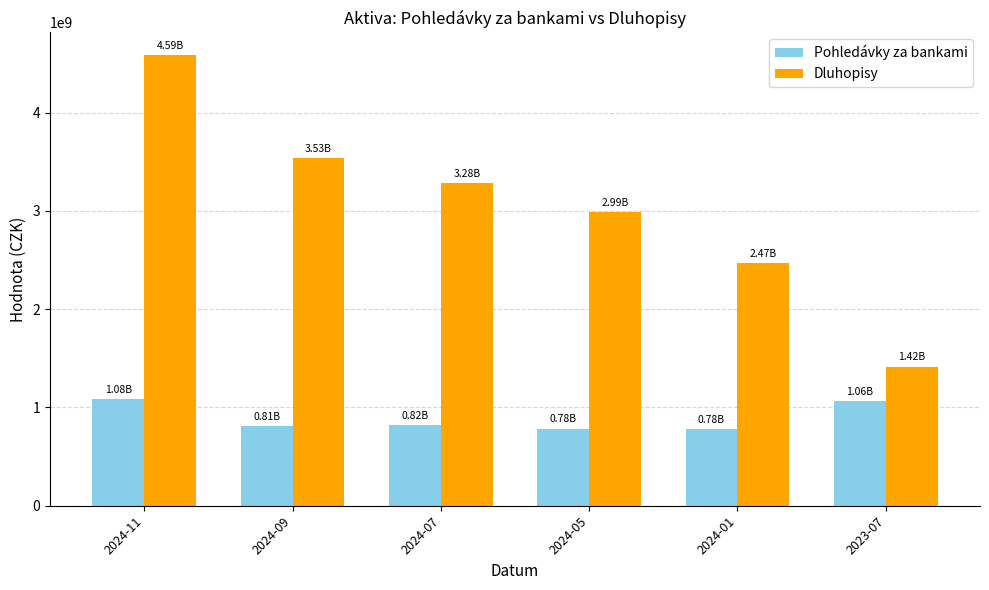

At how many categories does at least one series exceed 1614169618?

5